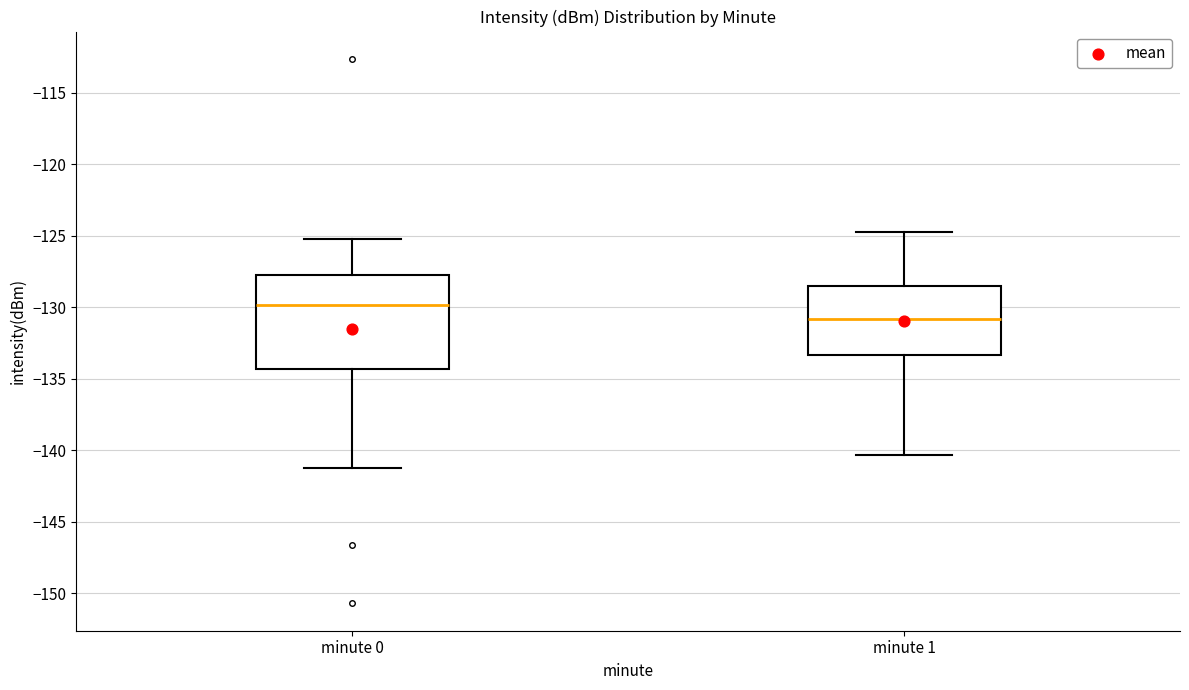

Which box's median line is the highest?

minute 0